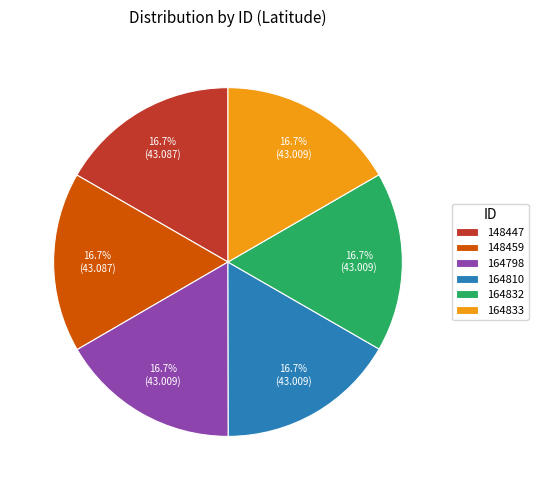

Is 148447 the majority of the pie?

No